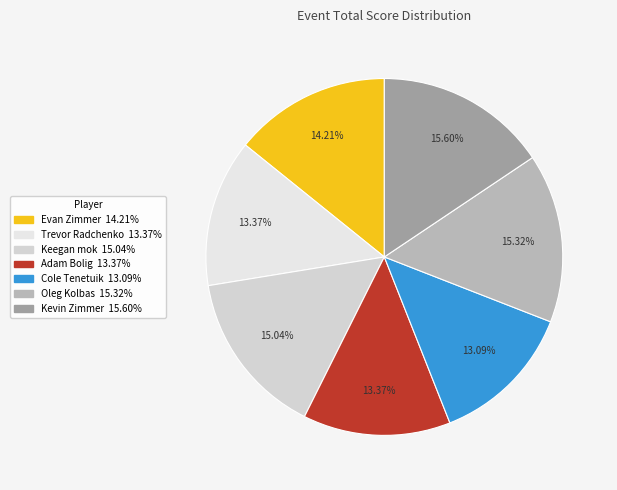

What is the largest slice in the pie chart?

Kevin Zimmer